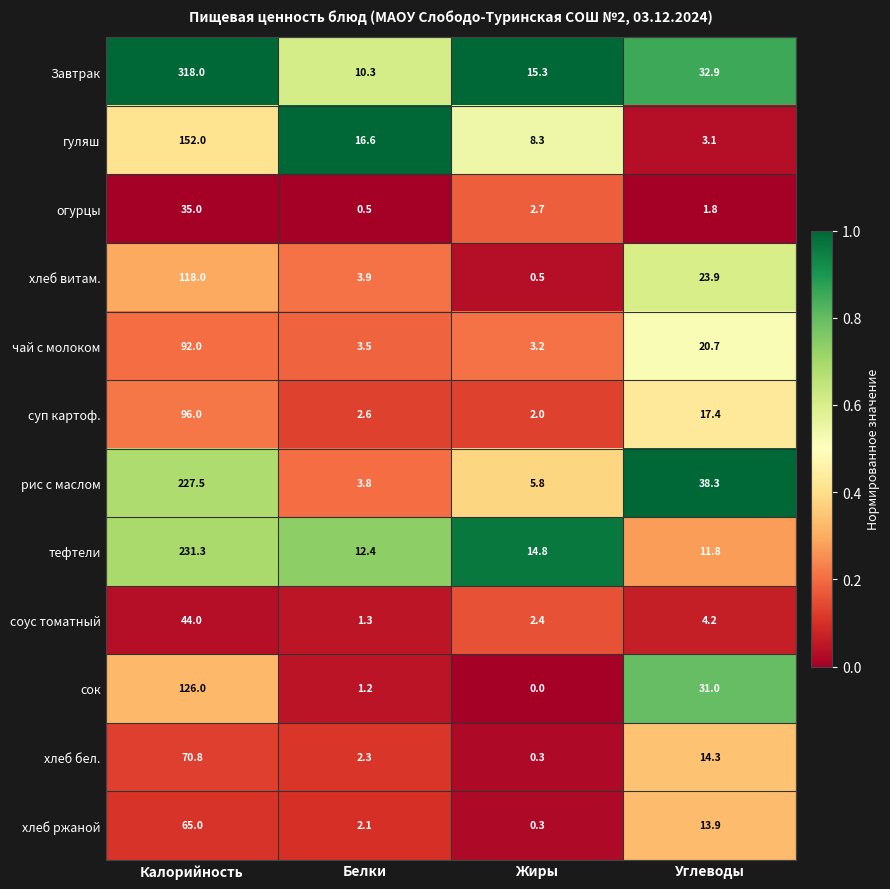

How many categories are shown in the chart?

4